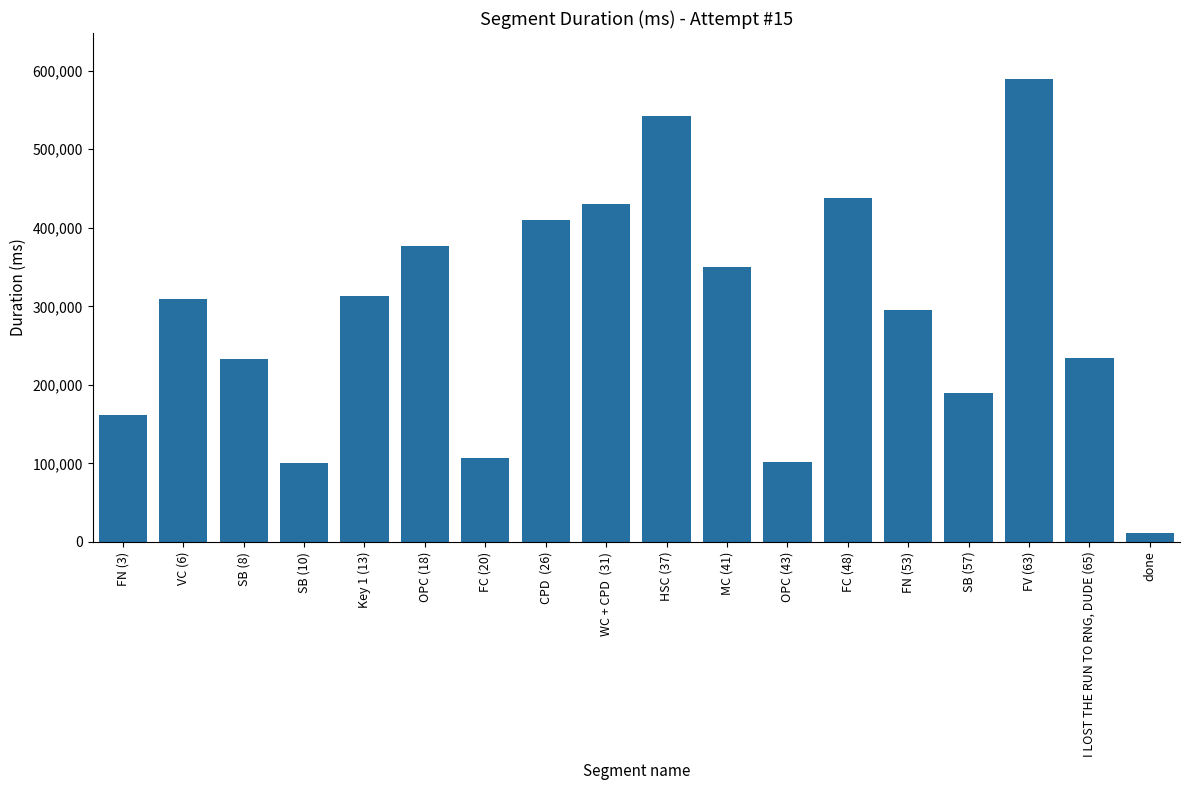

What is the ratio of the value at FN (3) to the value at done?

14.6